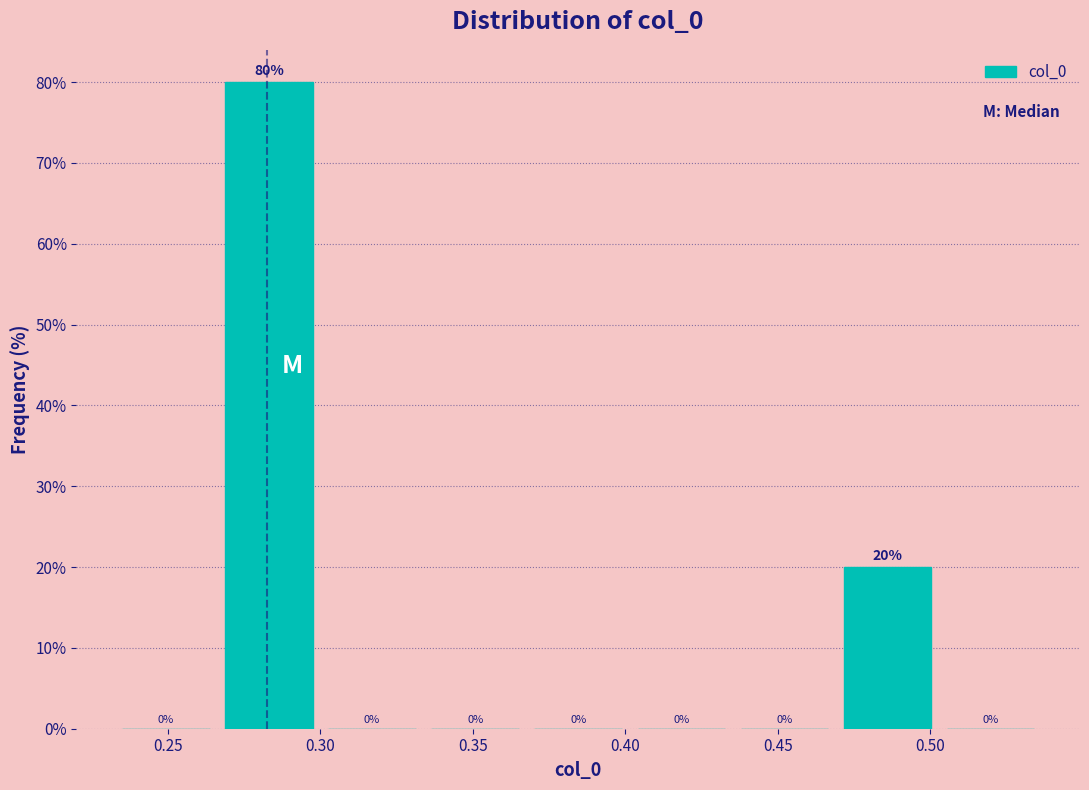

Reading left to right, transcribe this chart: for each bar, give the range it covers on the x-axis and its height. The bar edges are not printed on the chart, so give them approximately, as read against the axis.

0.235 to 0.265: 0
0.265 to 0.300: 80
0.300 to 0.335: 0
0.335 to 0.370: 0
0.370 to 0.400: 0
0.400 to 0.435: 0
0.435 to 0.470: 0
0.470 to 0.505: 20
0.505 to 0.535: 0